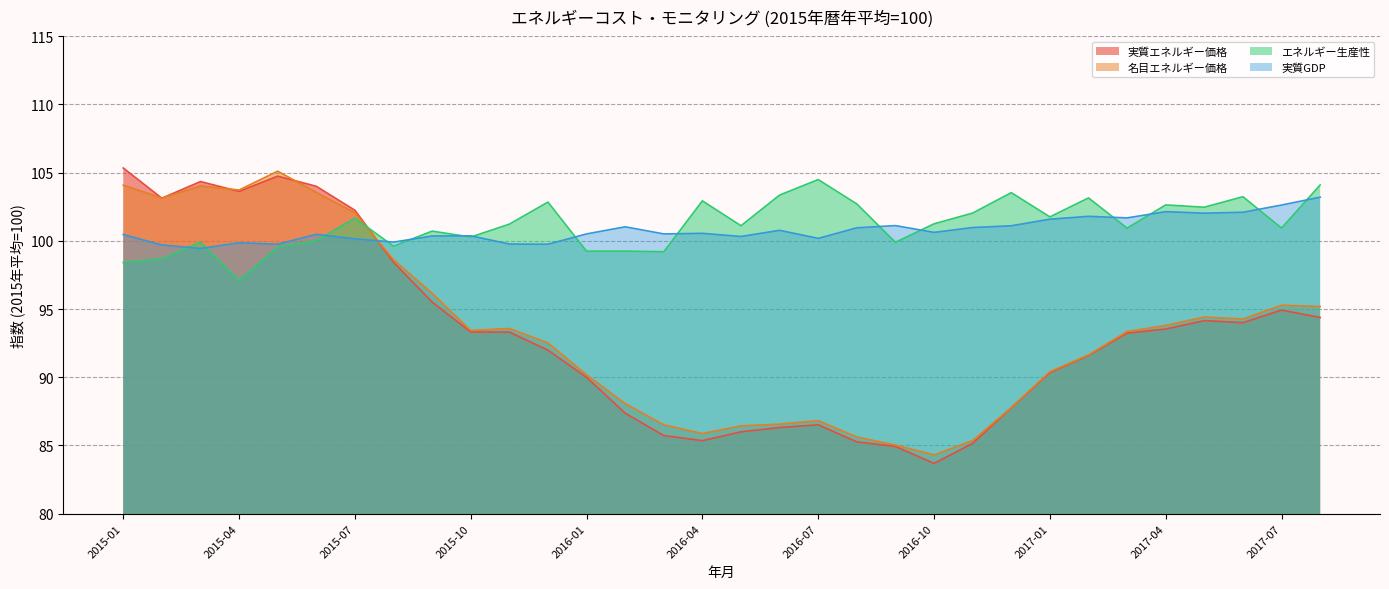

In 名目エネルギー価格, how many points are higher than both neighbors (excluding endpoints)?

6